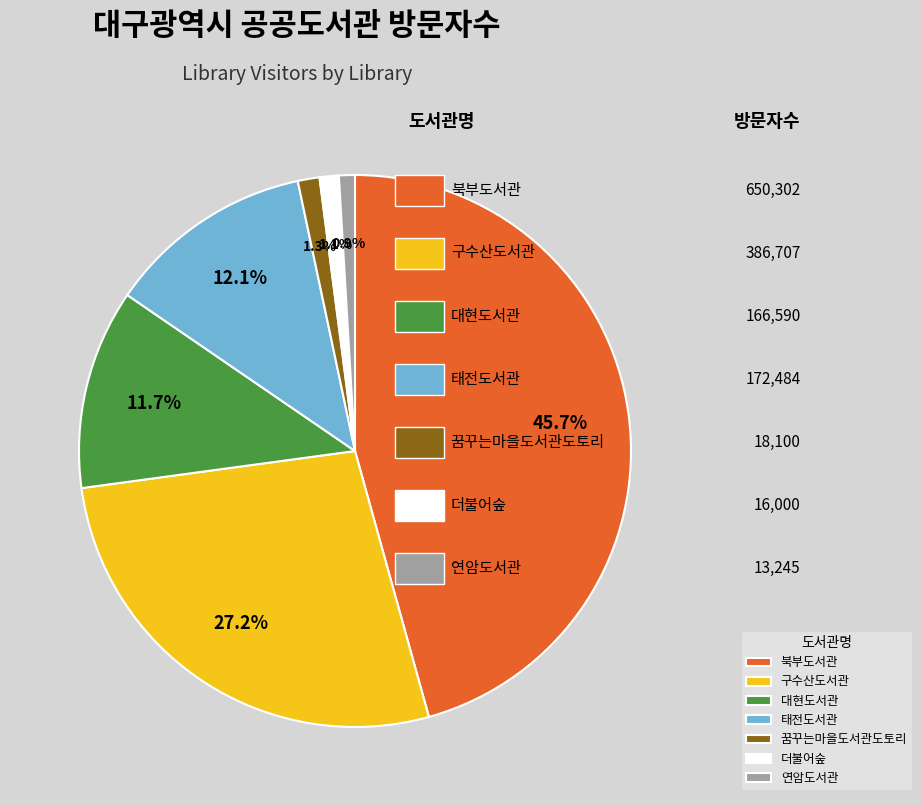

Count the number of slices in the pie.

7